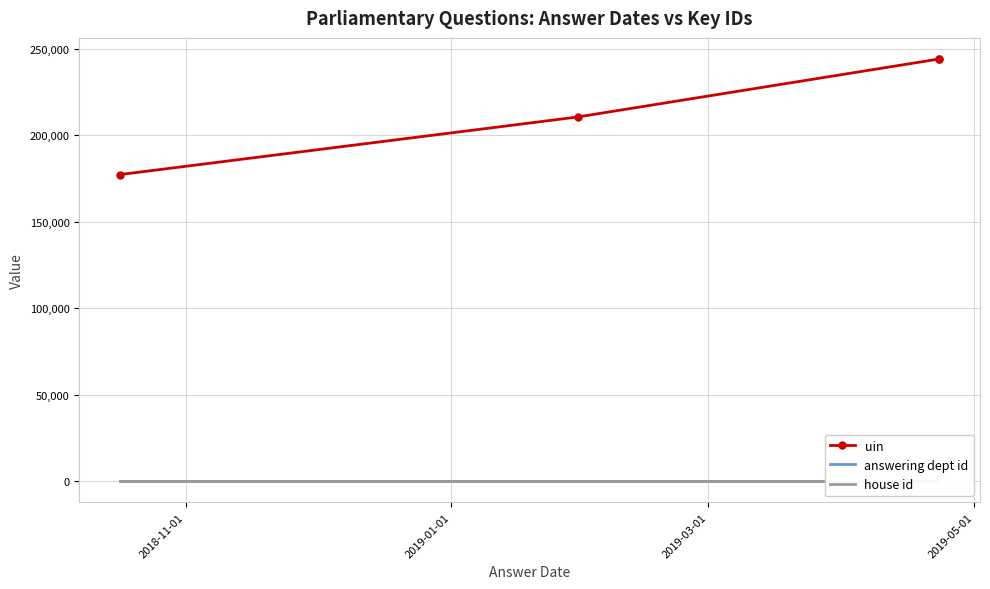

True or false: uin has more than 2 interior local peaks.

False